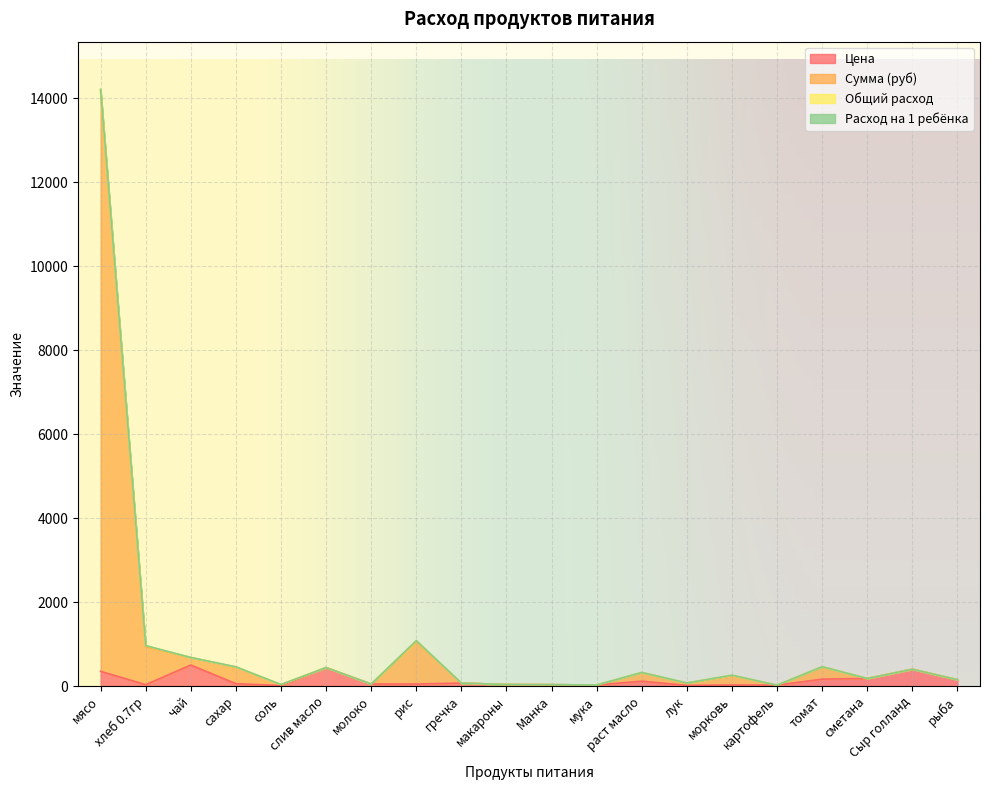

How many data points in Сумма (руб) are less than 258?

10